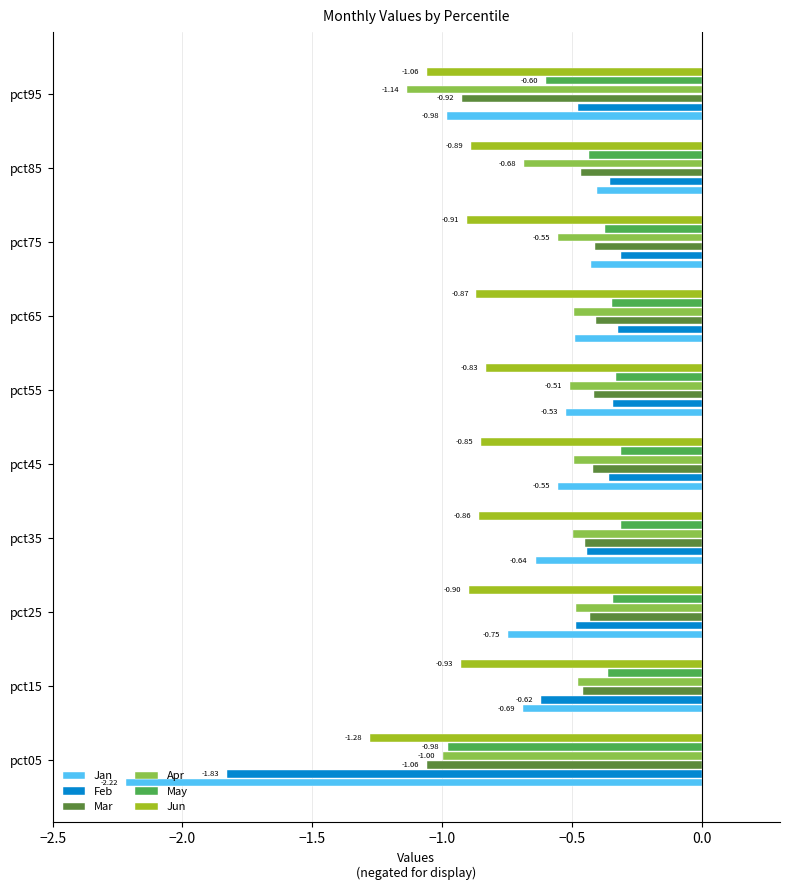

Between pct05 and pct65, which series saw the biggest shift?

Jan